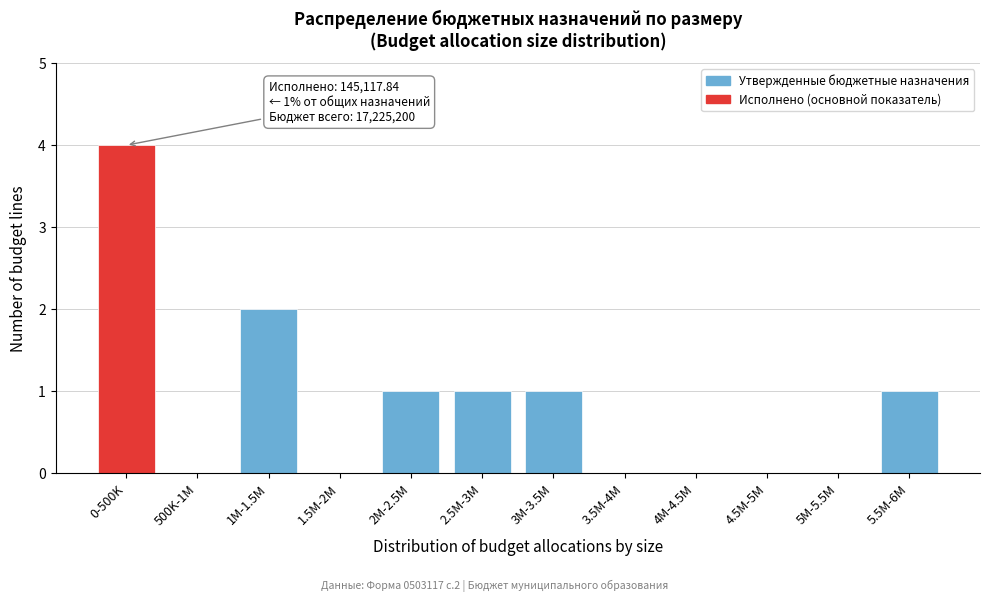

Reading right to left, extract all data points from this chart.

5.5M-6M=1	5M-5.5M=0	4.5M-5M=0	4M-4.5M=0	3.5M-4M=0	3M-3.5M=1	2.5M-3M=1	2M-2.5M=1	1.5M-2M=0	1M-1.5M=2	500K-1M=0	0-500K=4